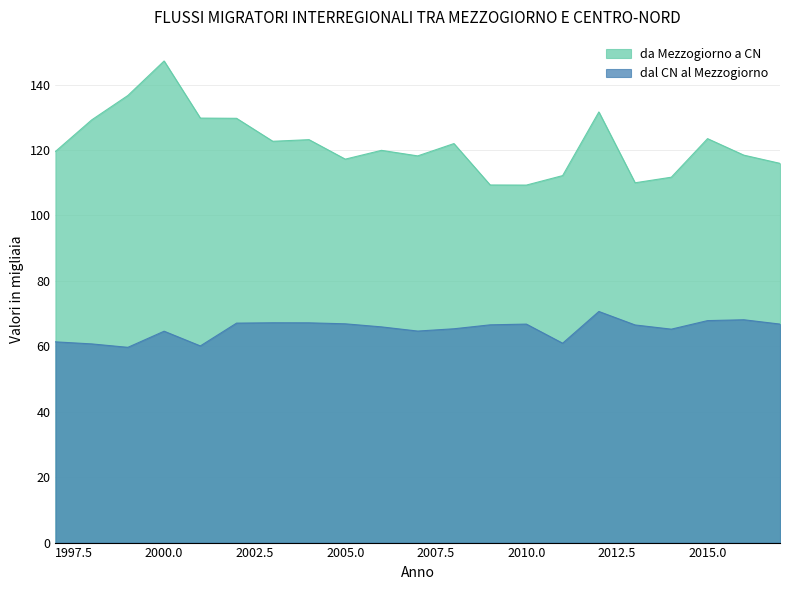

What is the approximate value of dal CN al Mezzogiorno at 1997?

61.4